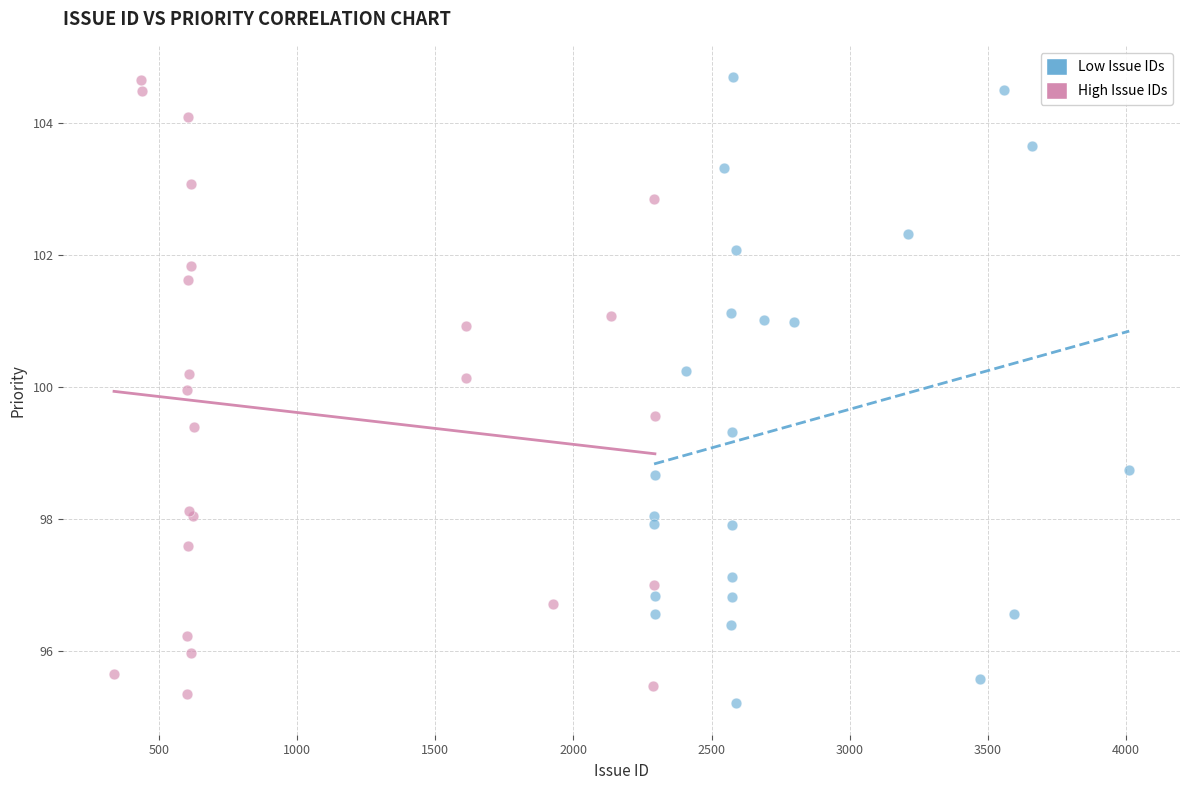

Which series has the widest spread of Y values?

Low Issue IDs